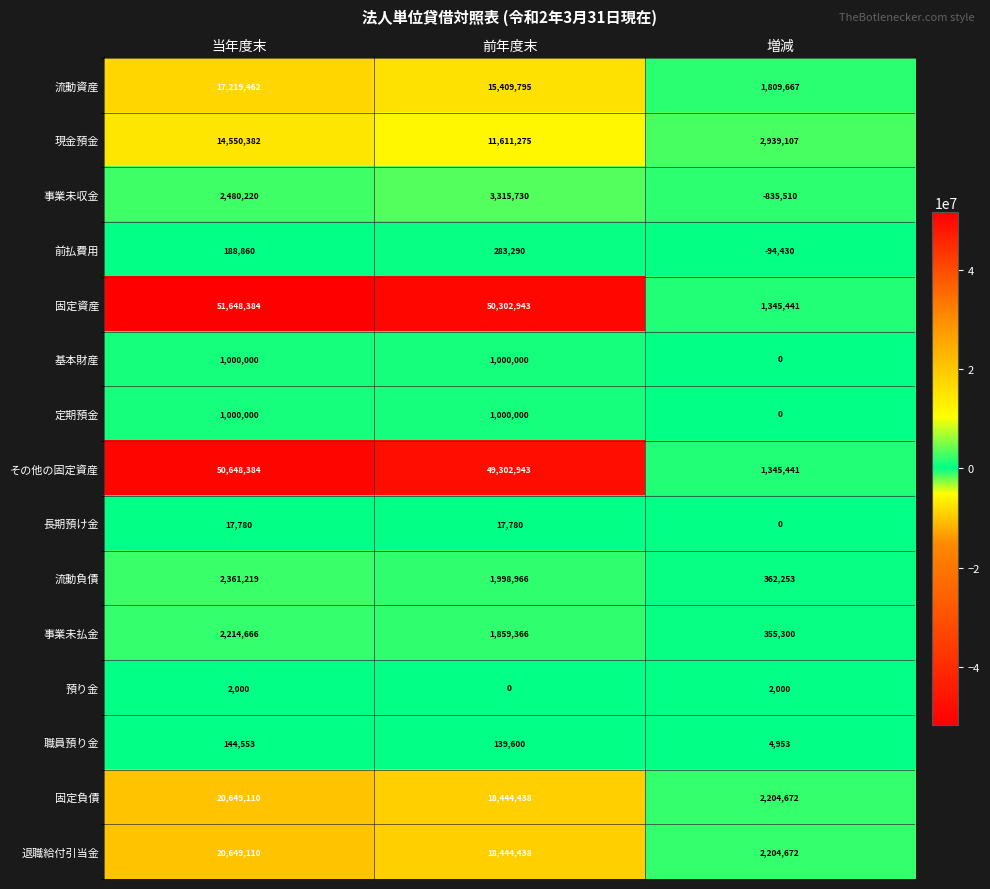

How many categories are shown in the chart?

3